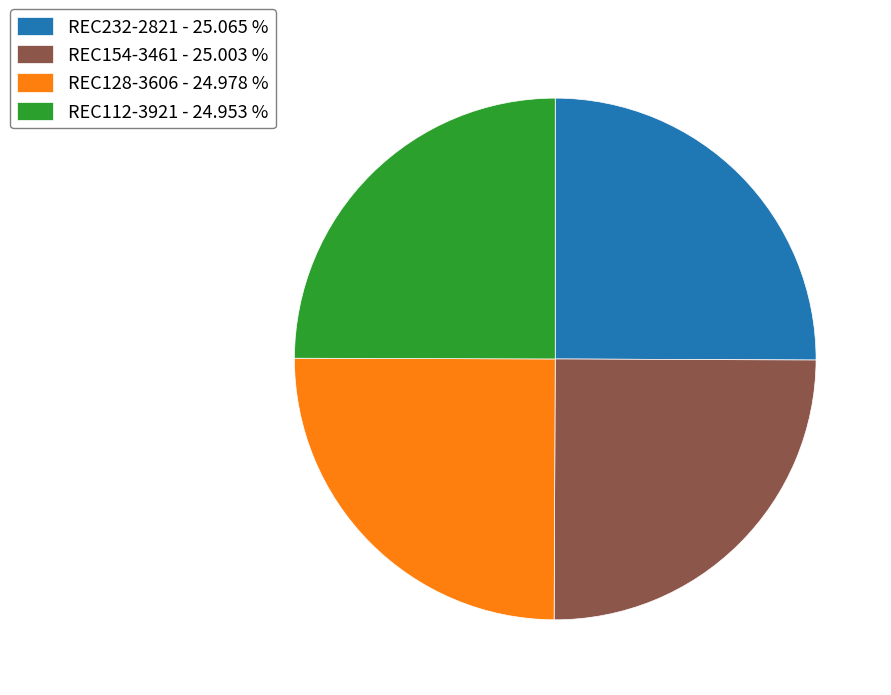

What is the ratio of the value at REC232-2821 to the value at REC154-3461?

1.0